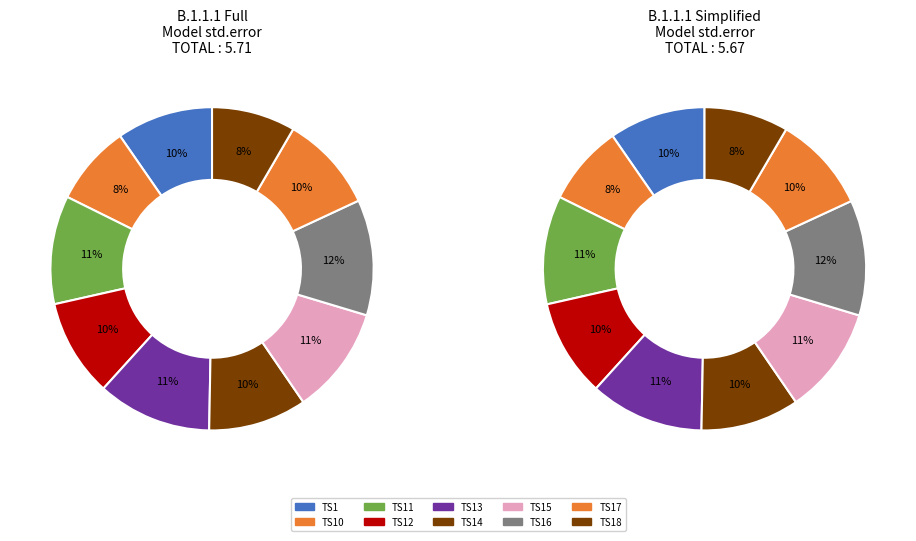

What percentage is NOT represented by TS15?

89.2%